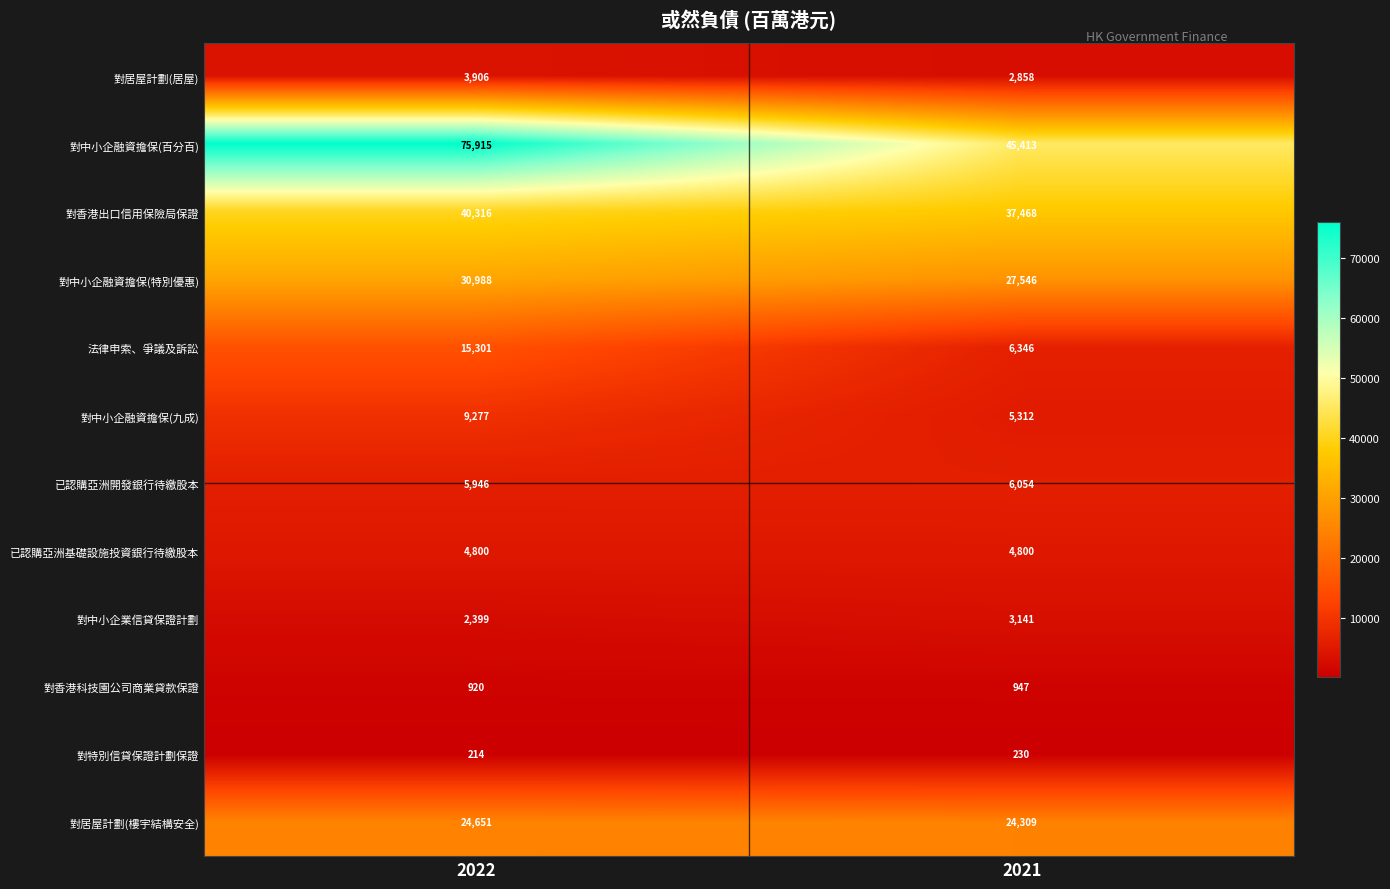

What is the sum of all 法律申索、爭議及訴訟 values?

21647